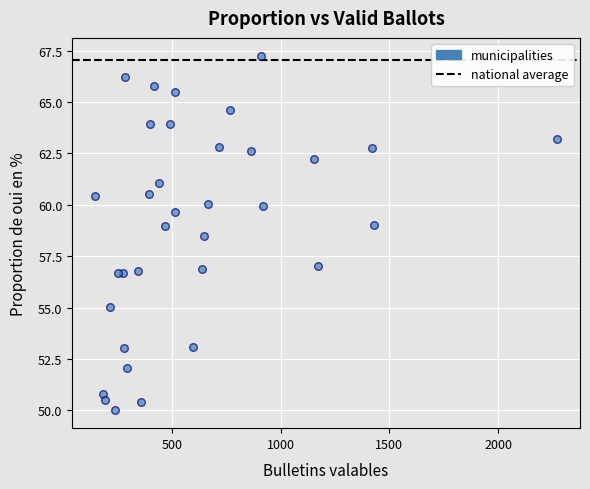

What Y value in the scatter plot is closest to 58?

58.5